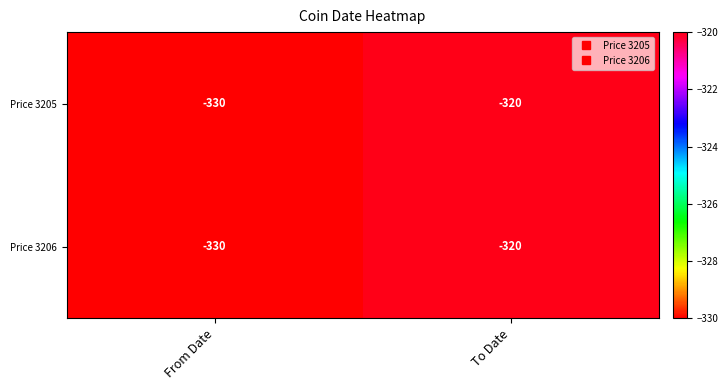

What is the sum of all Price 3206 values?

-650